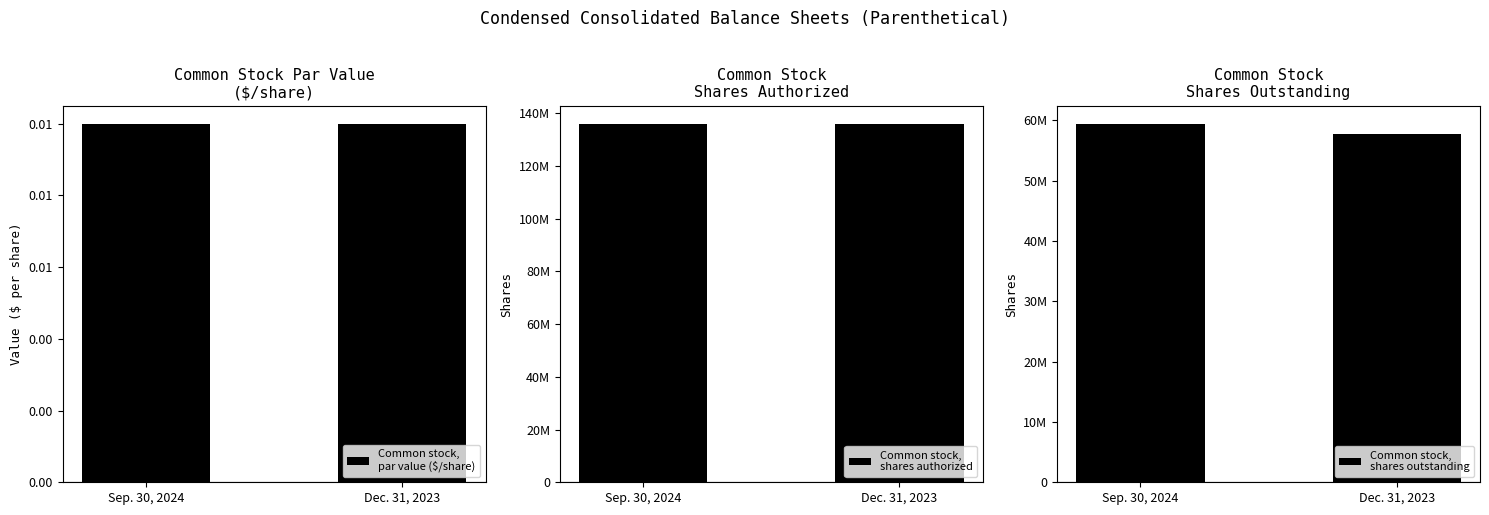

Does the chart contain any negative values?

No